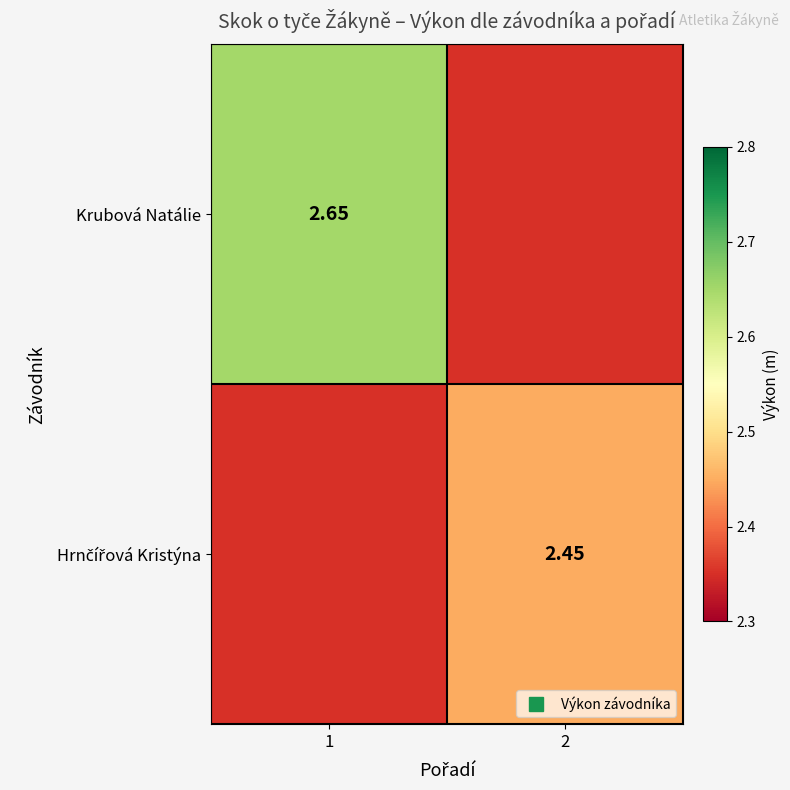

How many categories are shown in the chart?

2